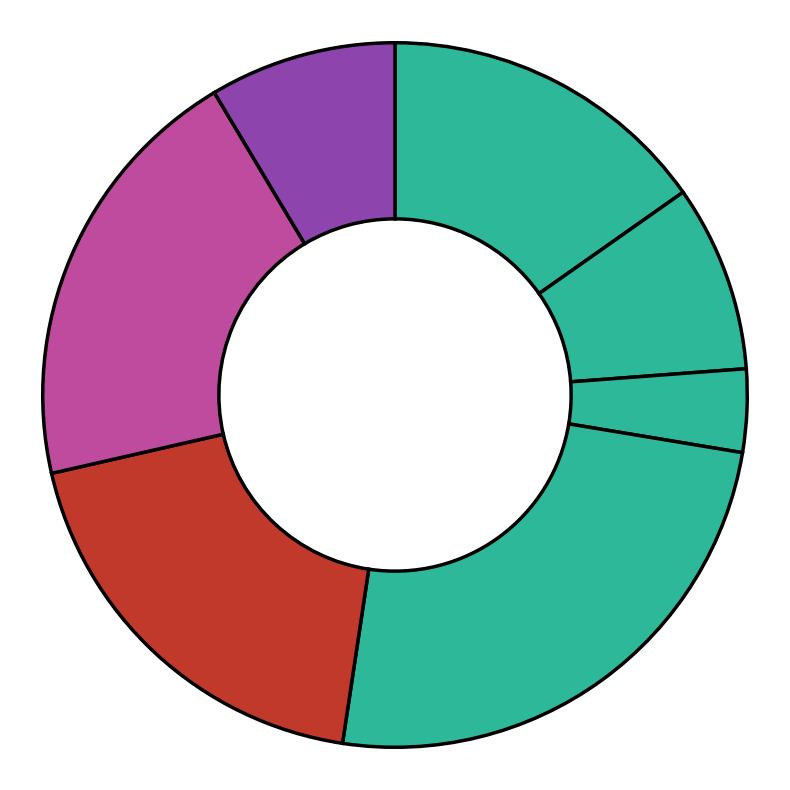

Count the number of slices in the pie.

7